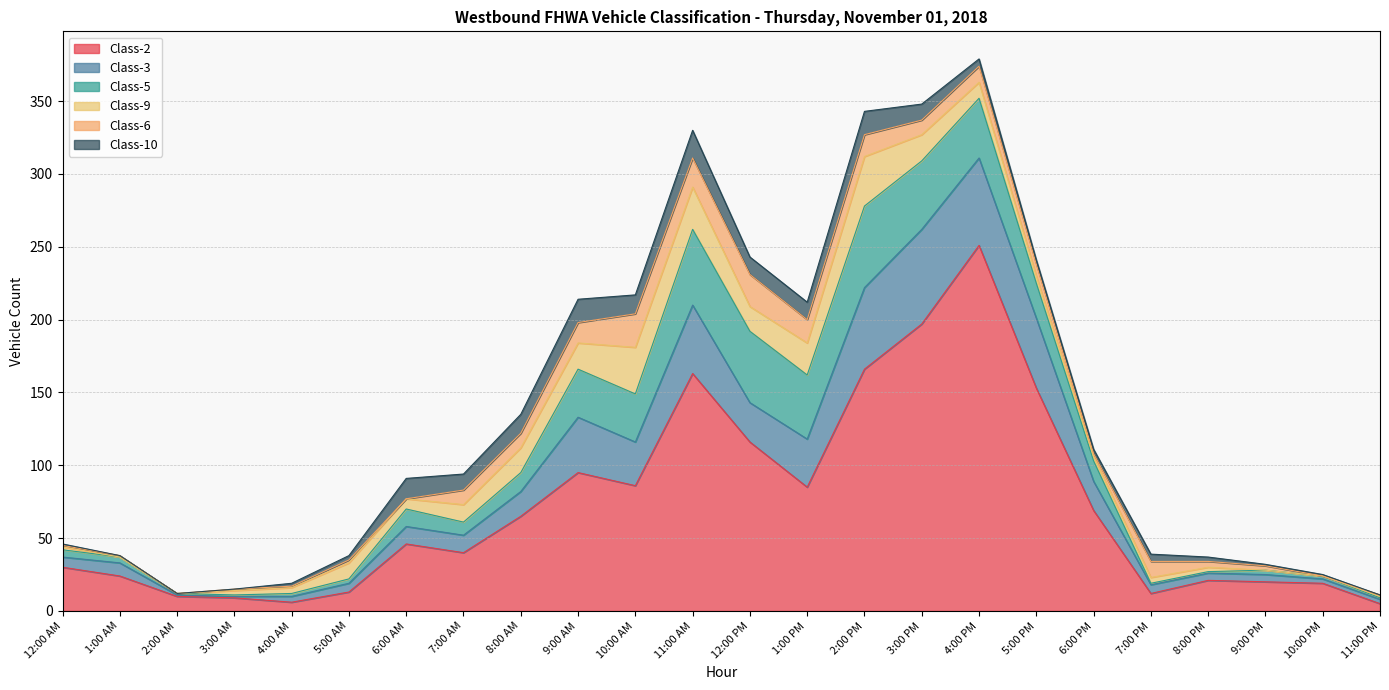

What are all the series names shown in the legend?

Class-2, Class-3, Class-5, Class-9, Class-6, Class-10